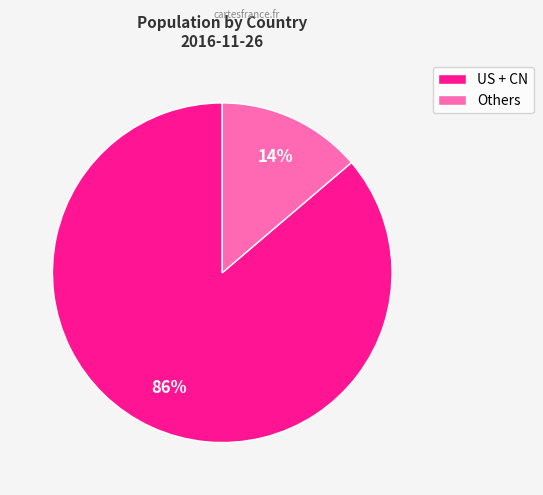

To the nearest percent, what is the difference between the largest and smallest slice percentages?

72%